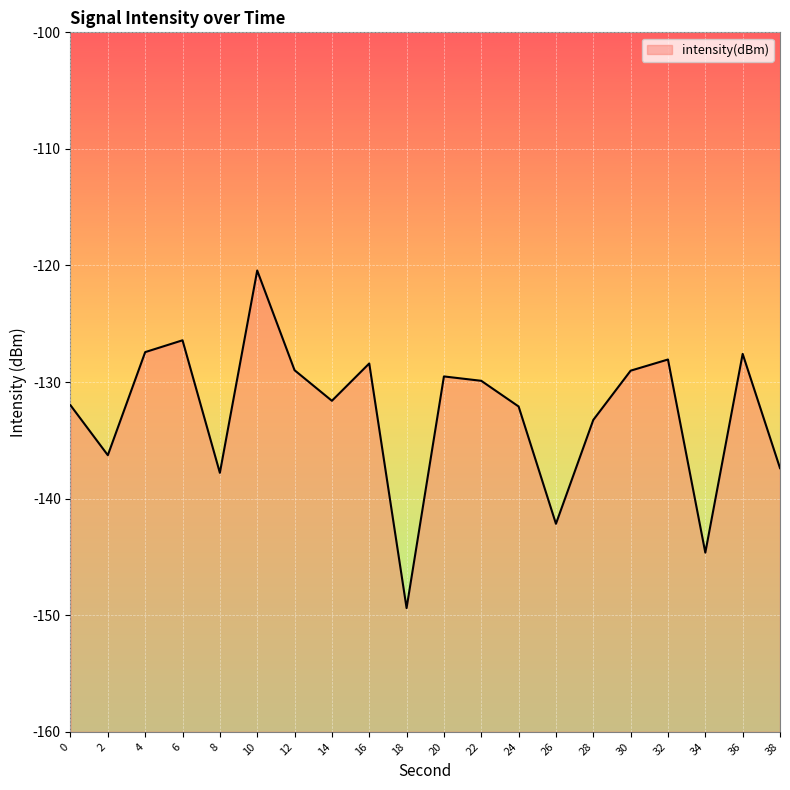

Reading left to right, extract all data points from this chart.

-132.0	-136.3	-127.4	-126.4	-137.8	-120.4	-129.0	-131.6	-128.4	-149.4	-129.5	-129.9	-132.1	-142.2	-133.2	-129.0	-128.1	-144.6	-127.6	-137.4